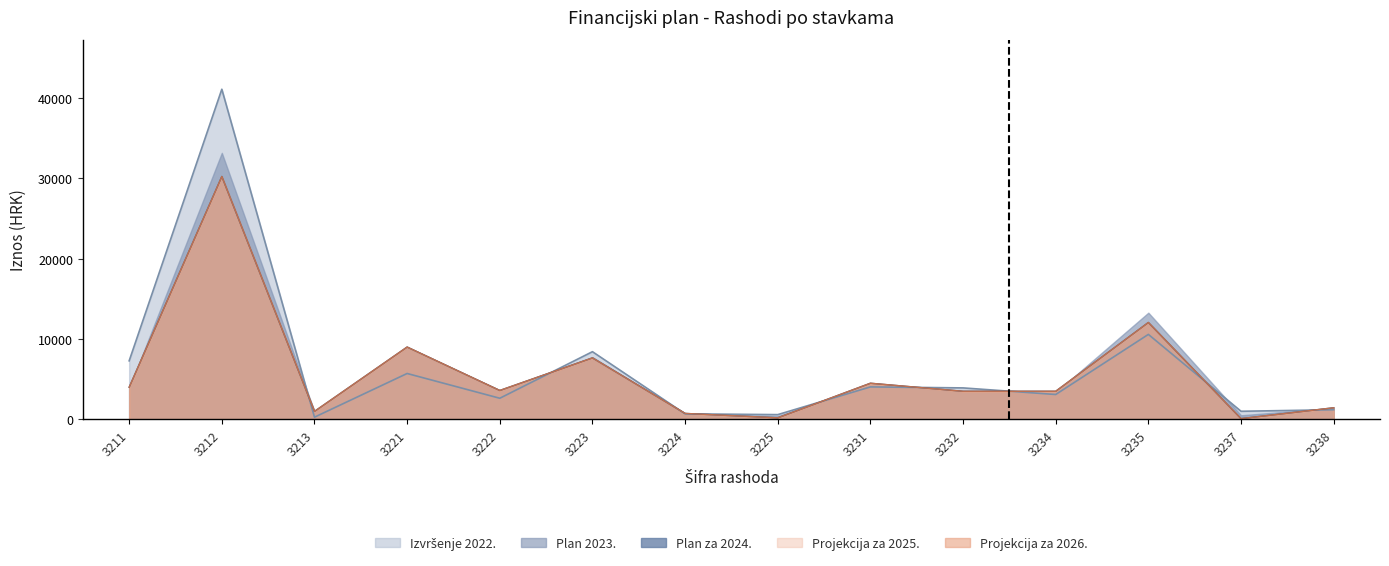

What is the value of the Plan za 2024. point at the 12th from the left?

12053.0